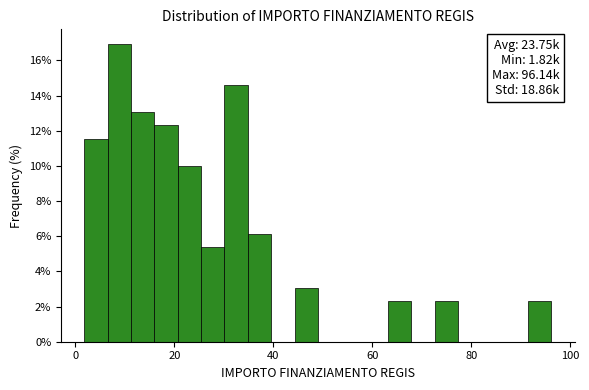

Around what value on the x-axis is the tallest bar? Give the approximate position of its centre, as read against the axis.

8